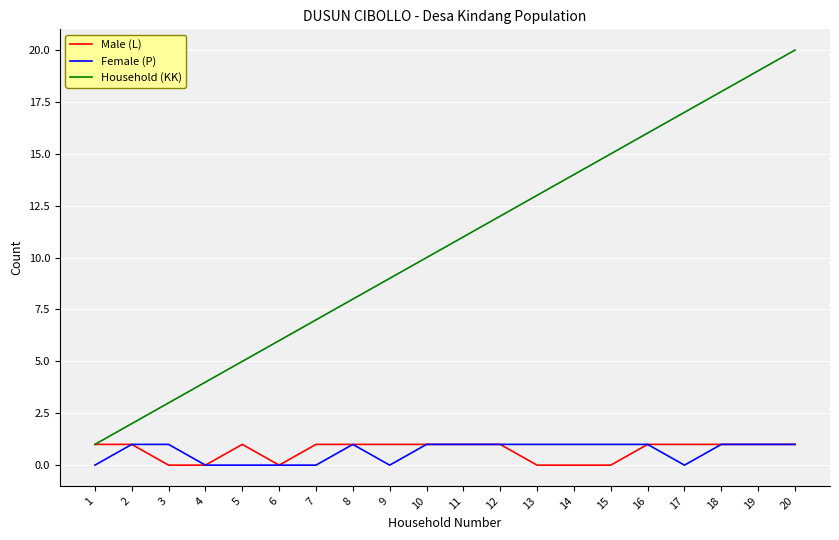

What is the greatest value displayed?

20